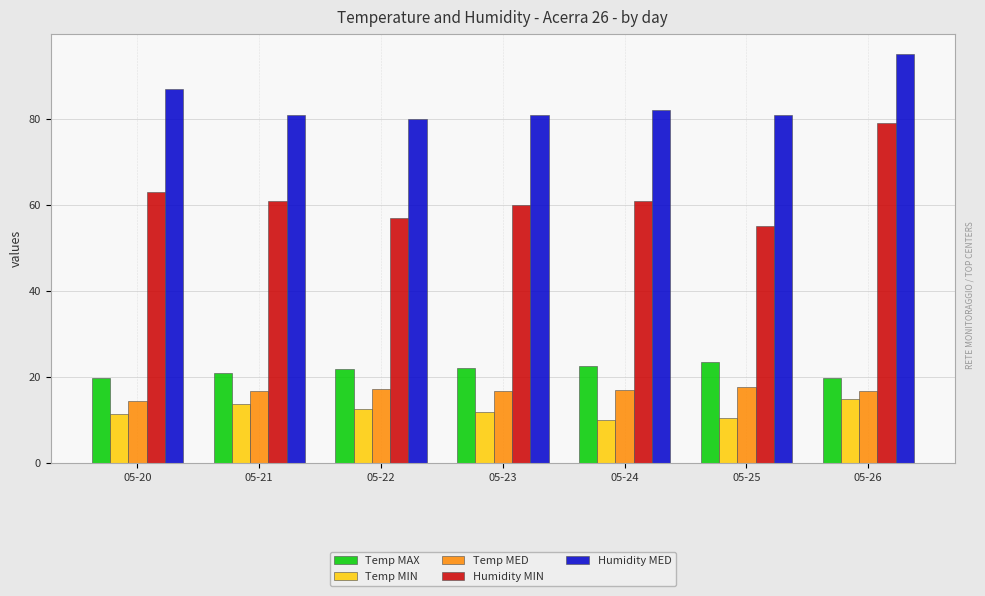

Which series has the largest range (max minus min)?

Humidity MIN